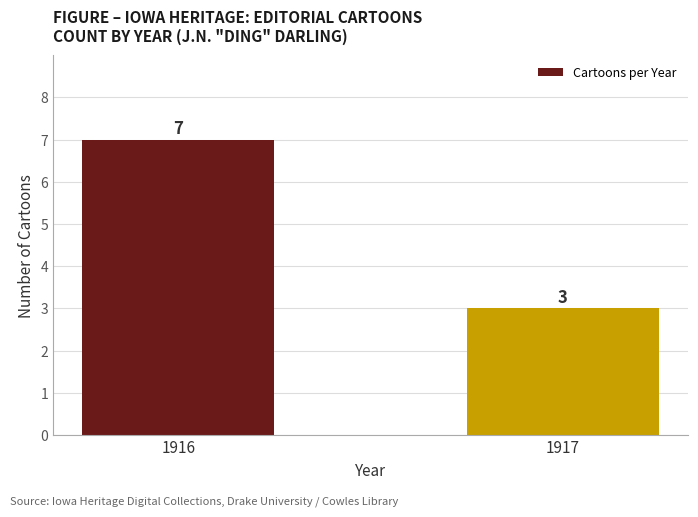

What is the ratio of the value at 1917 to the value at 1916?

0.4